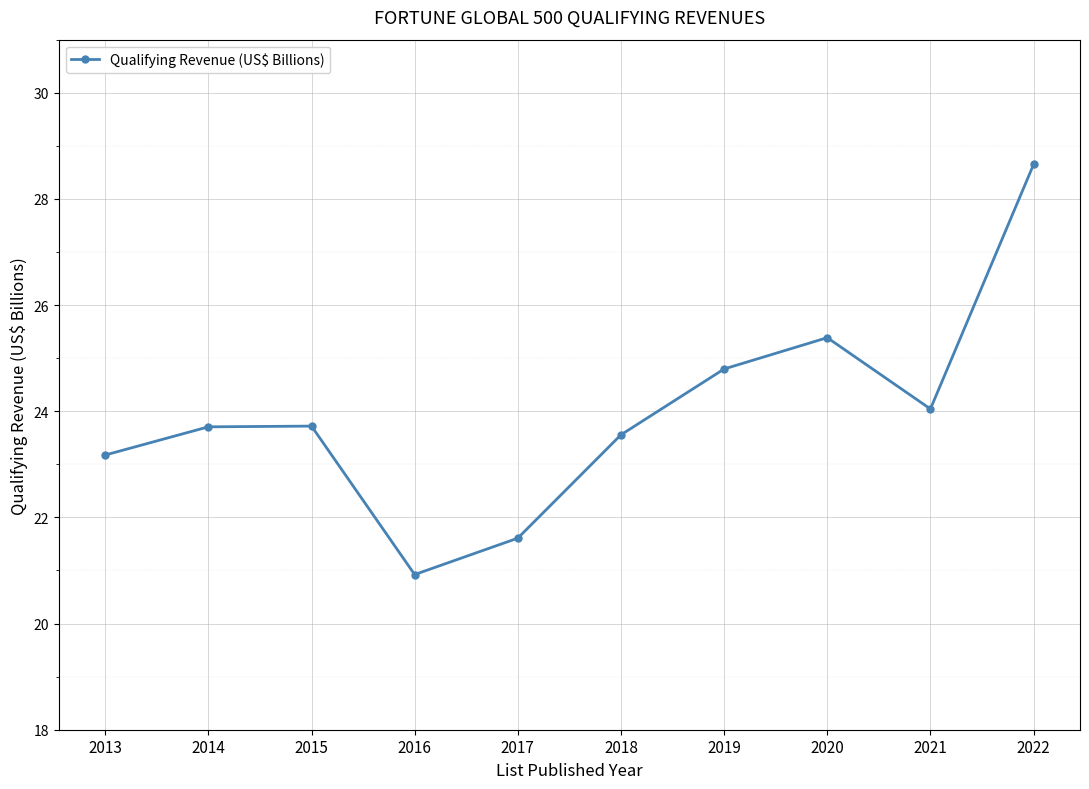

Where is the first local minimum?

2016